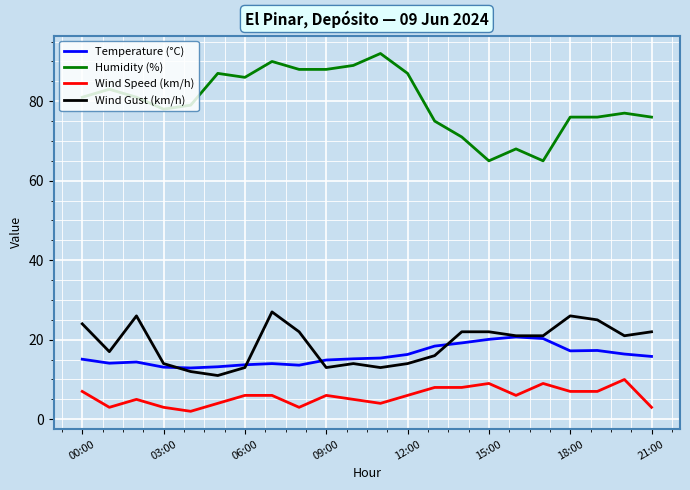

Which series has the largest total across all categories?

Humidity (%)